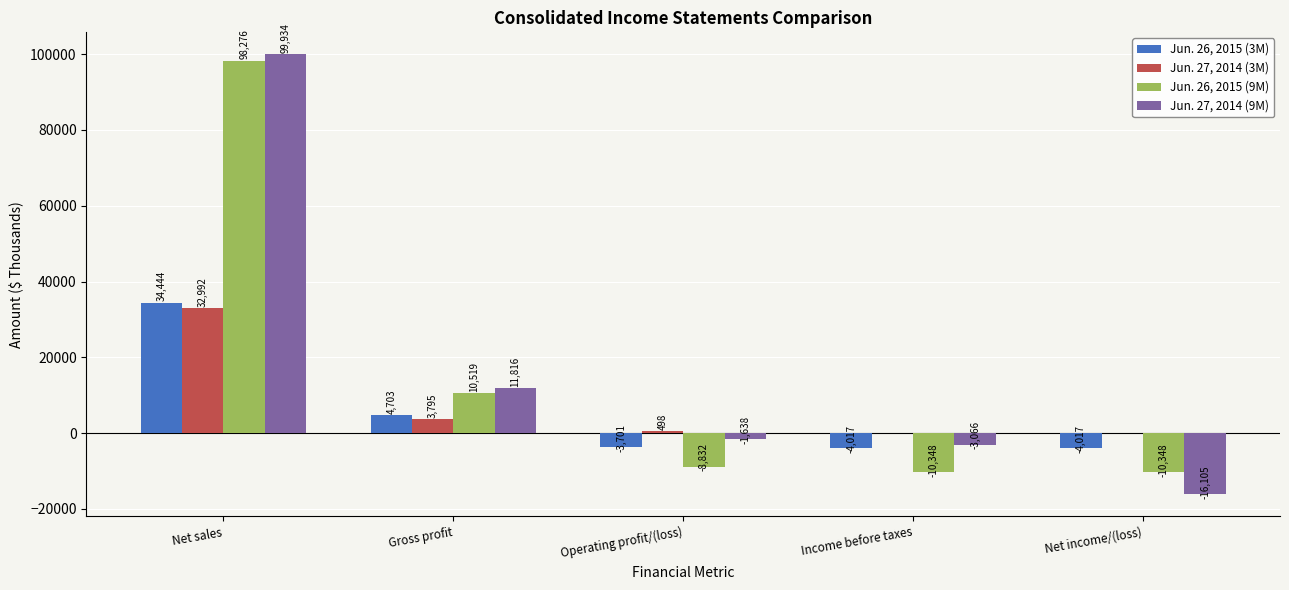

The Jun. 26, 2015 (9M) series shows 18126 at Gross profit. True or false?

False